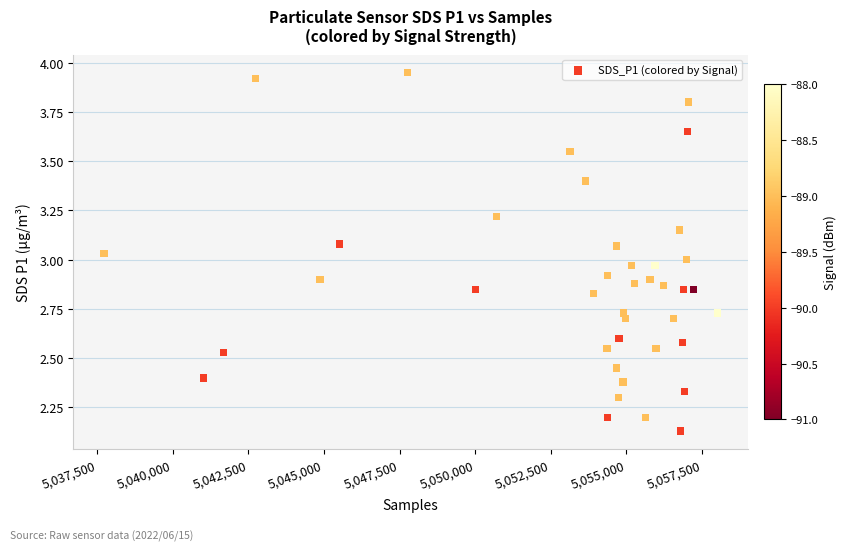

What is the range of X values (max minus min)?

20266.0